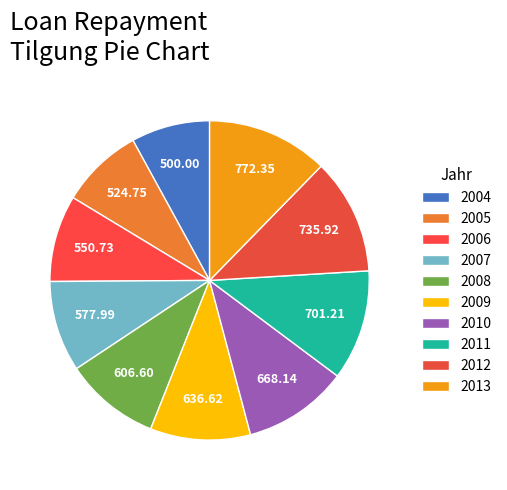

What is the largest slice in the pie chart?

2013